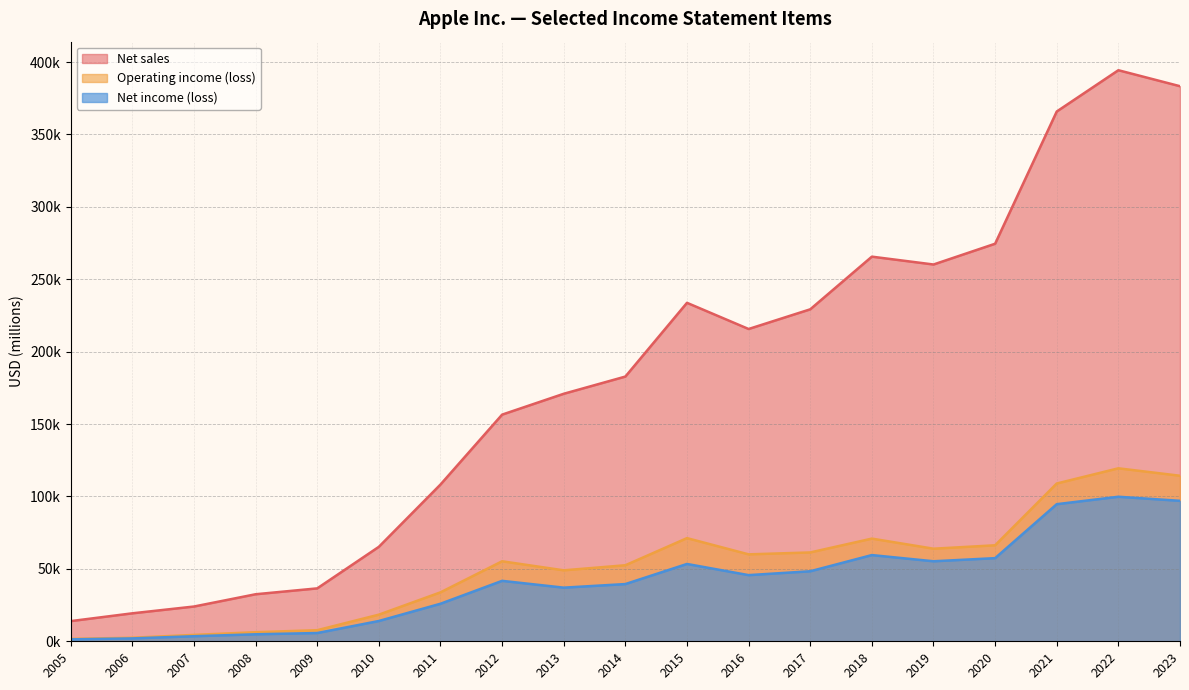

List the series in order of their peak value, highest first.

Net sales, Operating income (loss), Net income (loss)